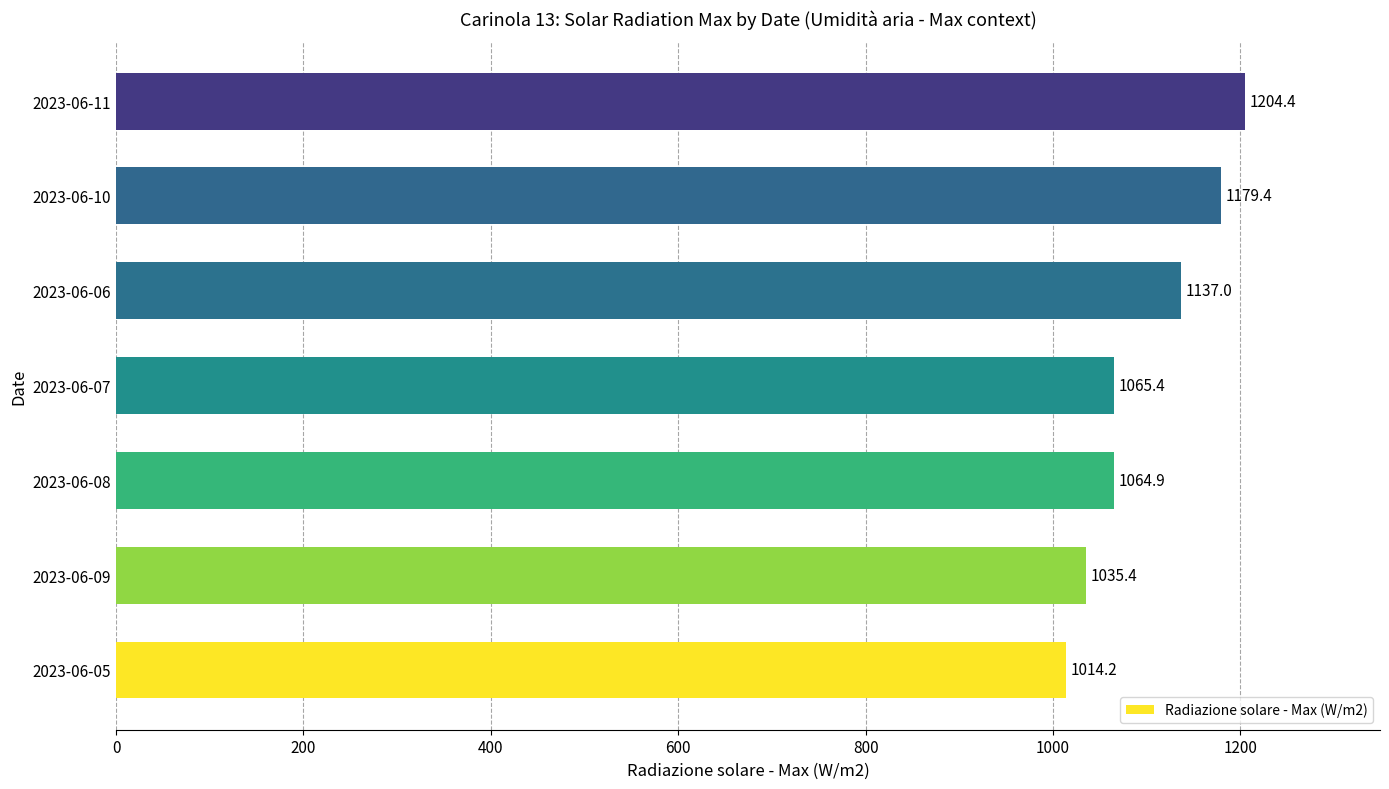

What is the maximum value shown in the chart?

1204.4